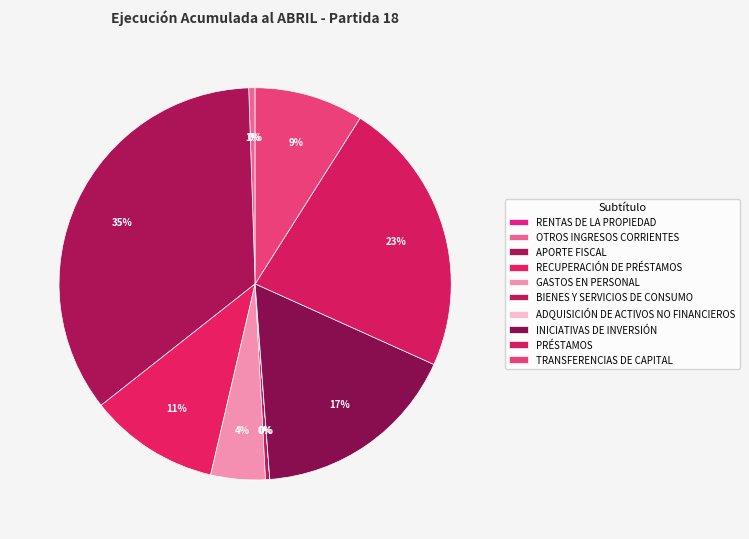

The INICIATIVAS DE INVERSIÓN slice represents 17% of the pie. True or false?

True